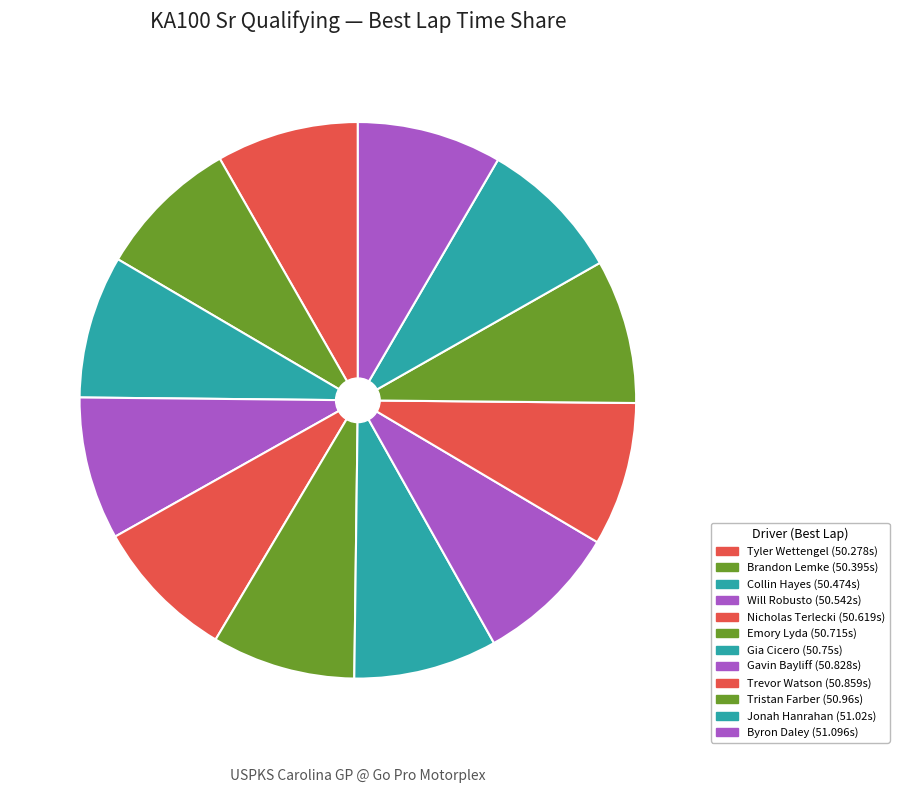

Is it true that Gavin Bayliff is 3% of the pie?

False